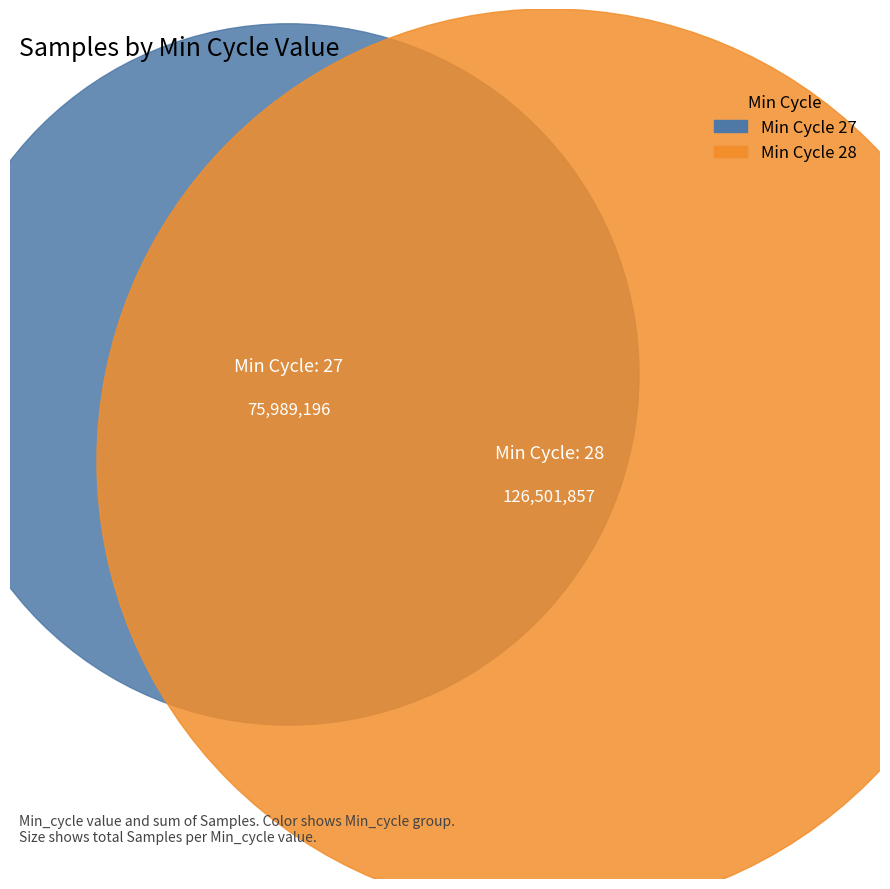

Is the sum of 20 and 9 greater than half?

No